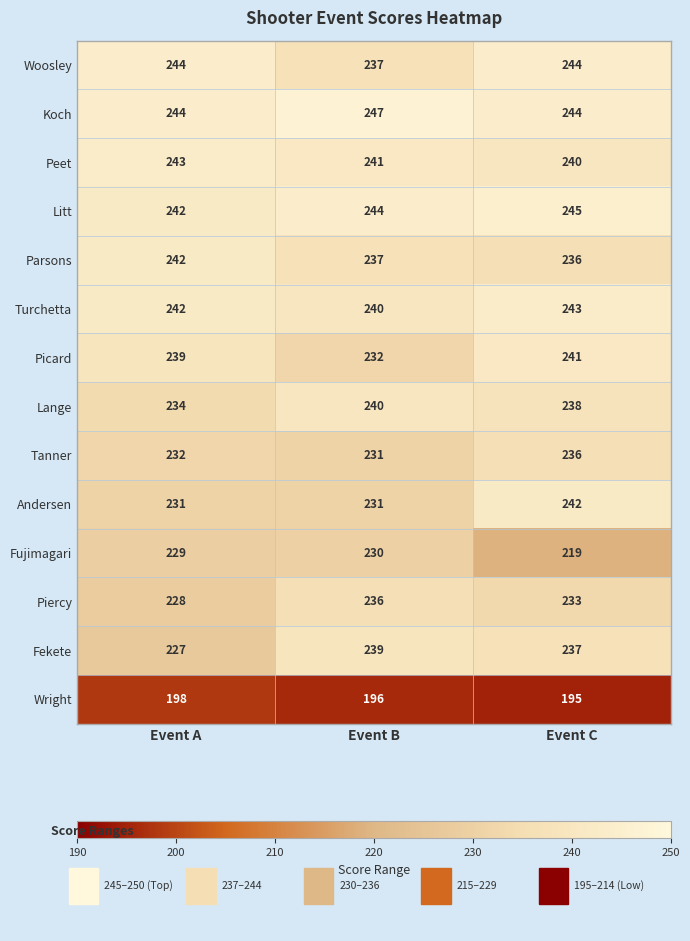

Where is Parsons nearest to the value 239?

Event B